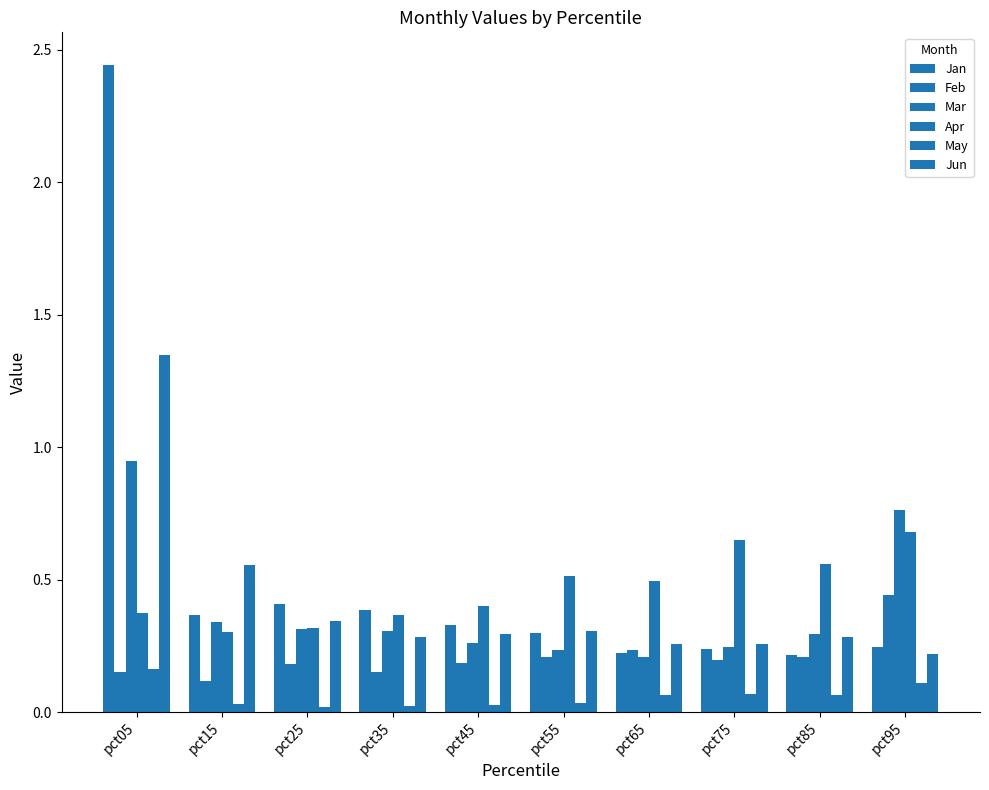

What is the total value across all series at pct95?

2.5